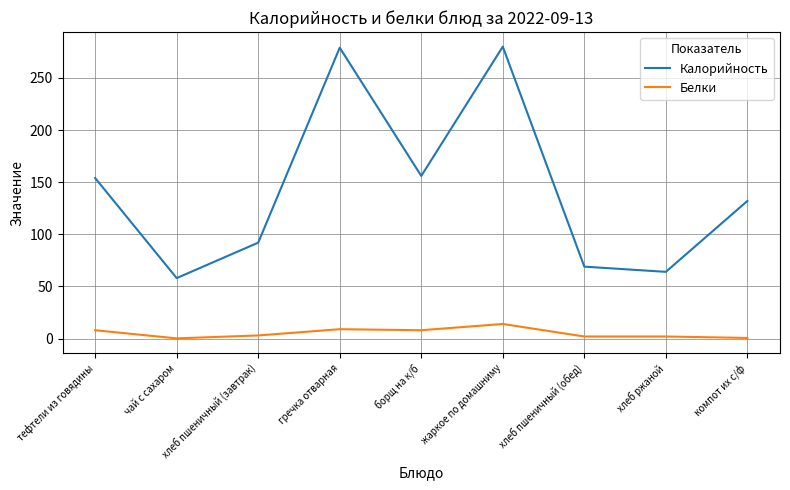

What is the highest value of the Белки series?

14.0